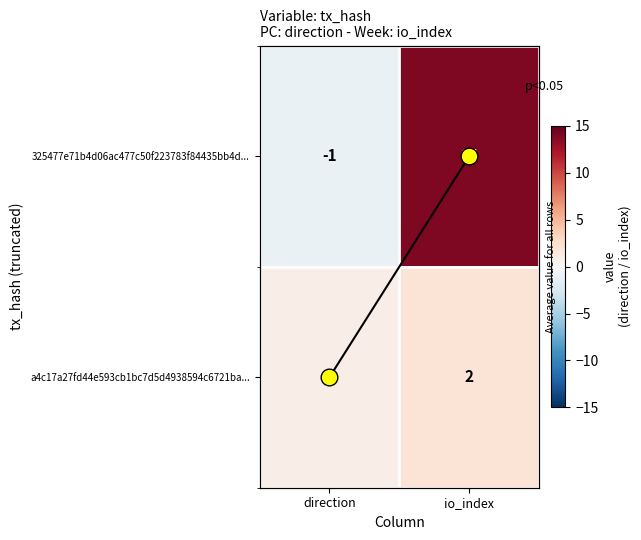

Which series changed the most between direction and io_index?

325477e71b4d06ac477c50f223783f84435bb4d...